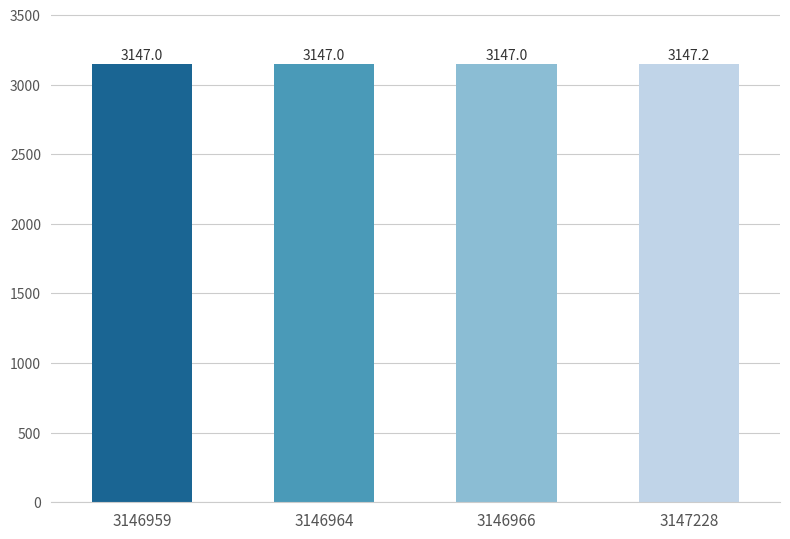

What is the sum of all values?

12588117